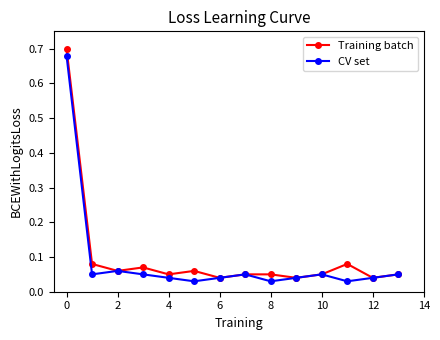

Which series has the widest spread of values?

Training batch